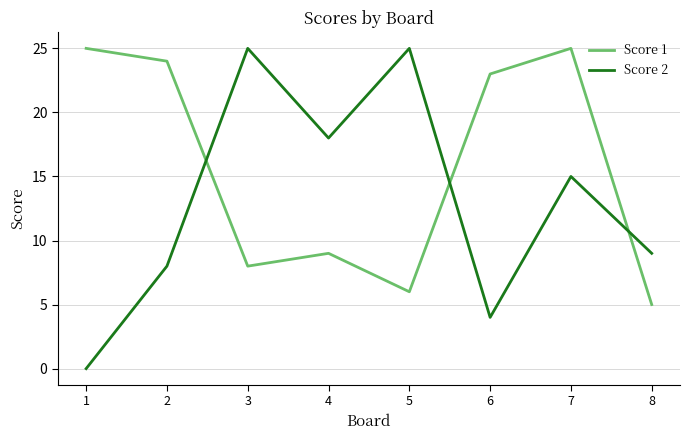

Is the value of Score 1 at 2 greater than the value of Score 2 at 1?

Yes